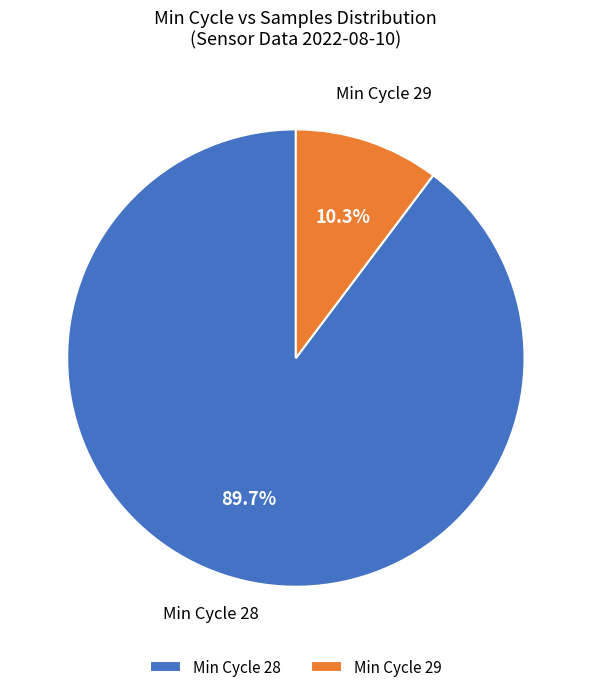

What is the largest slice in the pie chart?

Min Cycle 28